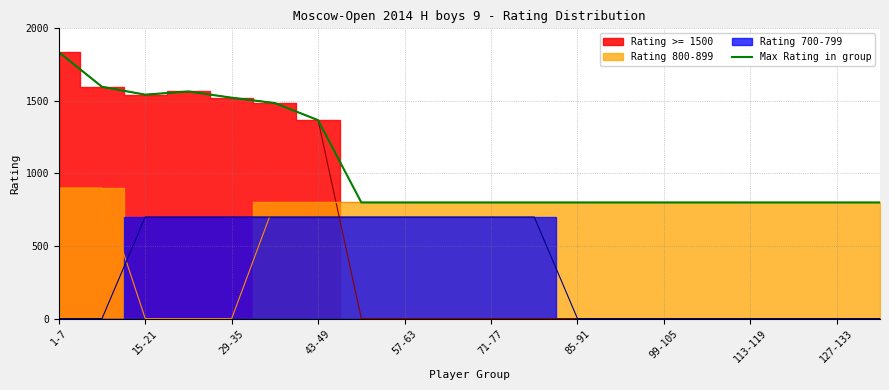

True or false: Max Rating in group has a value of 431 at 127-133.

False